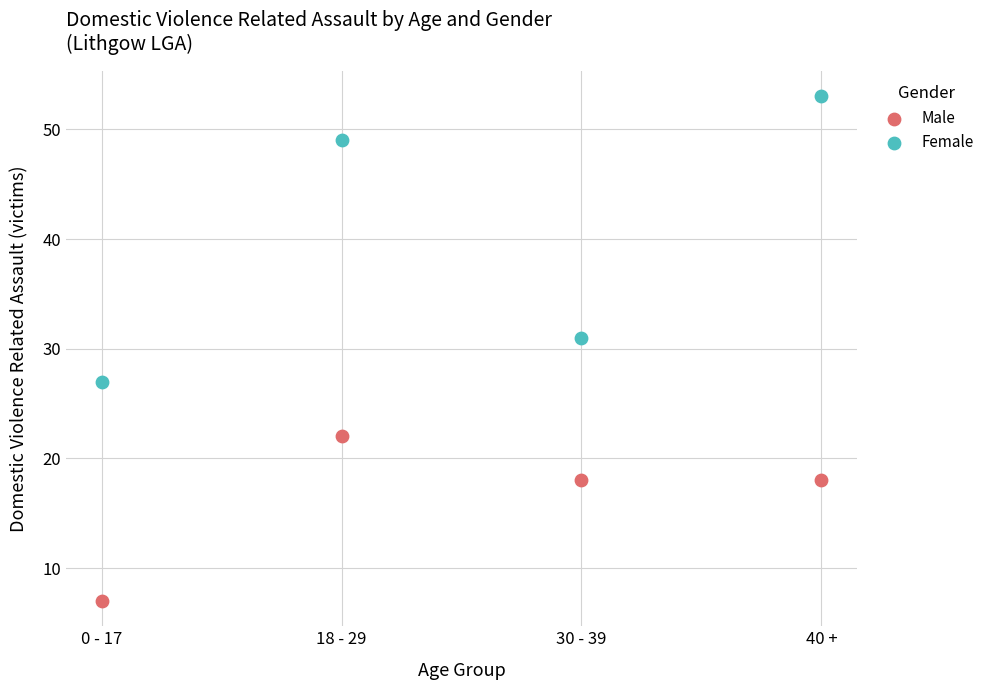

Which series has the widest spread of Y values?

Female